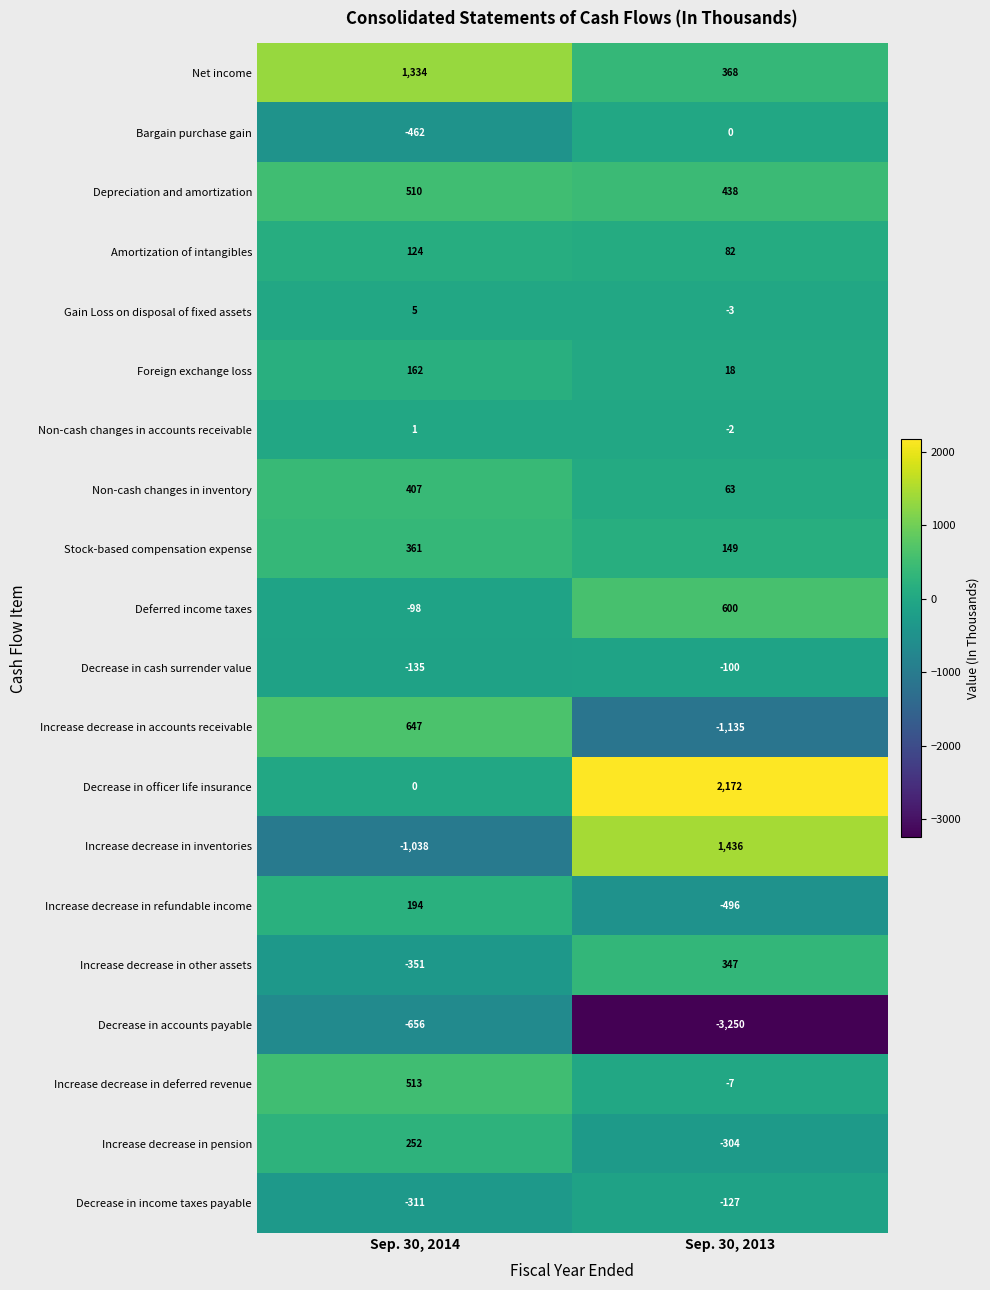

Between Sep. 30, 2014 and Sep. 30, 2013, which series saw the biggest shift?

Decrease in accounts payable